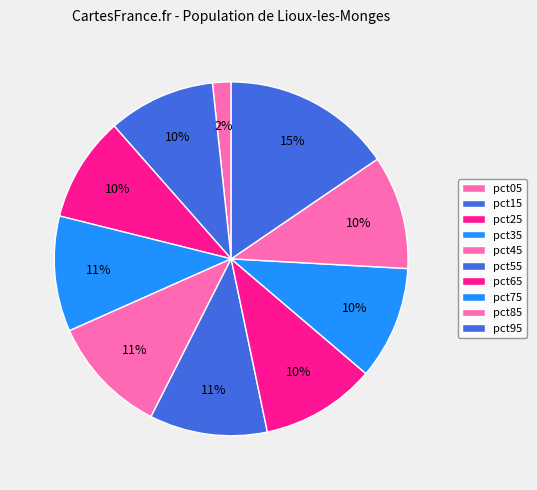

Does any single category account for the majority?

No